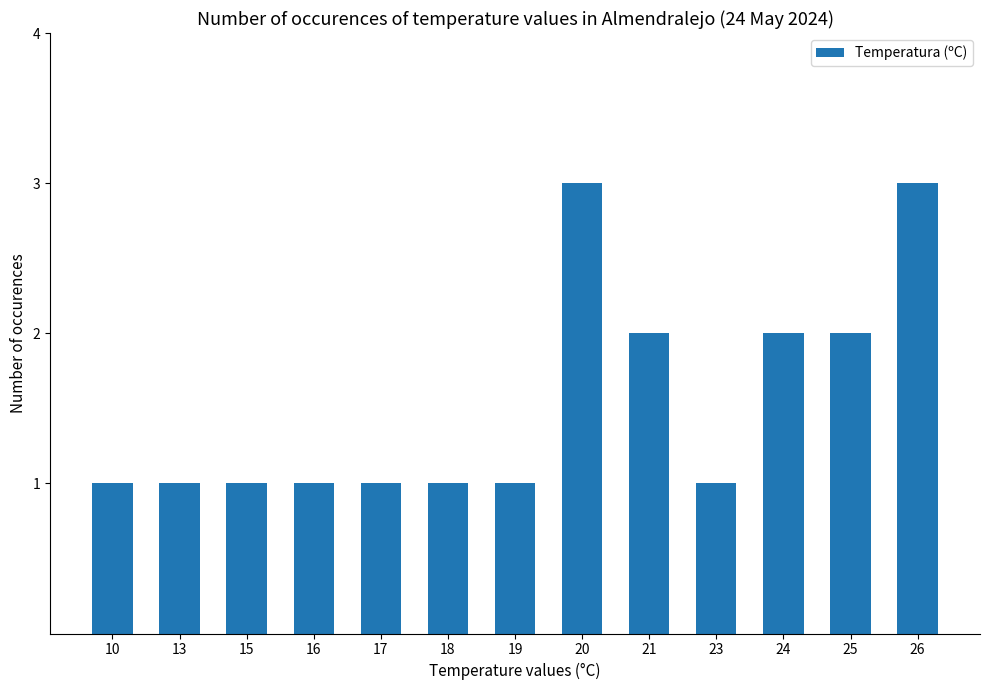

What is the greatest value displayed?

3